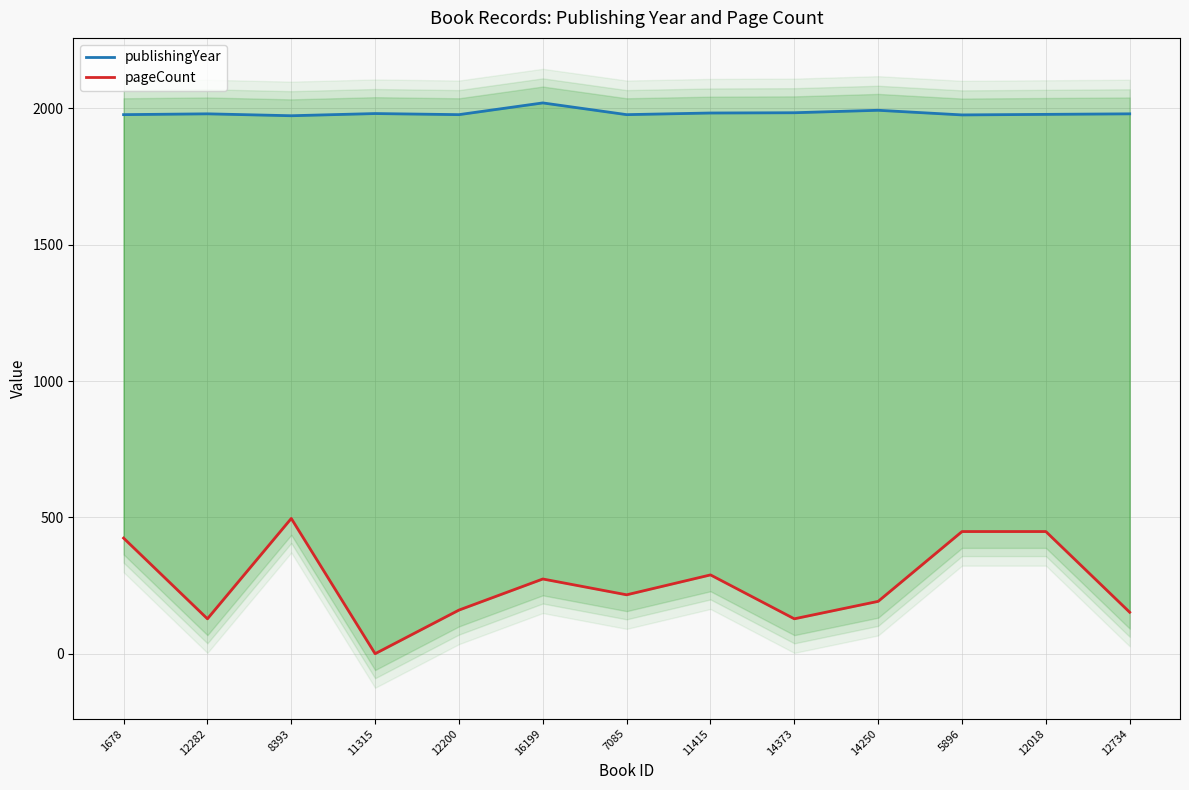

What is the label of the 4th point from the left?

11315